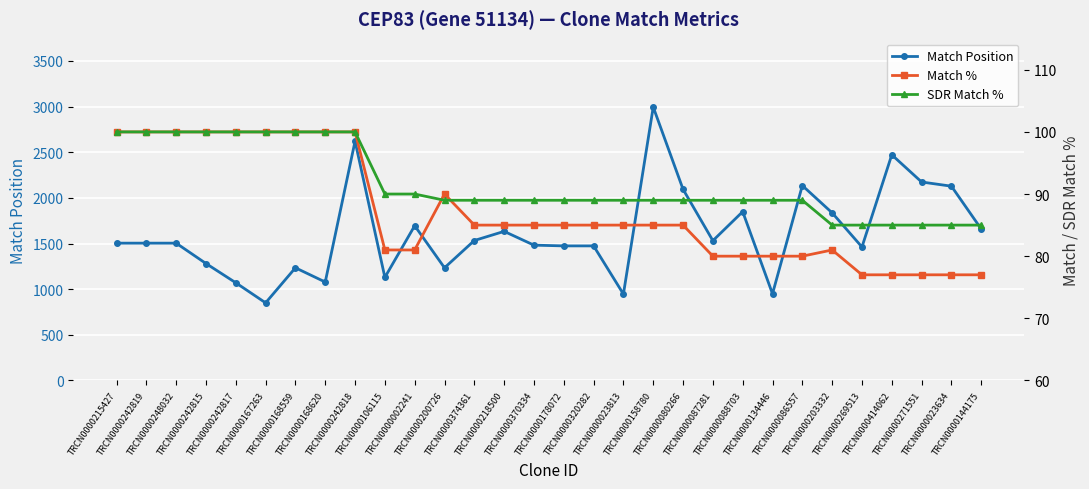

Which has a higher value, TRCN0000320282 or TRCN0000144175?

TRCN0000144175